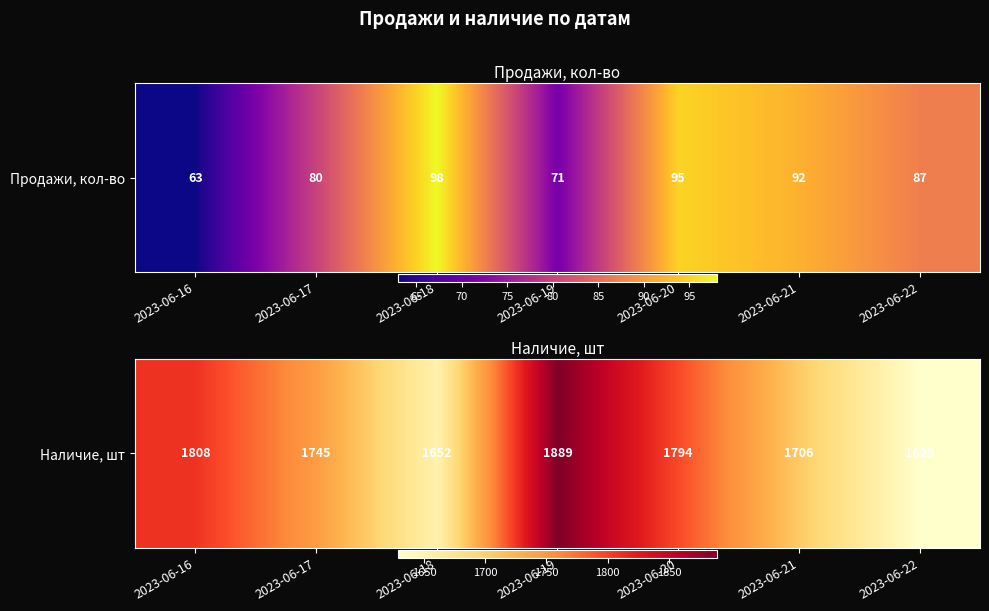

What is the sum of all values?

12223